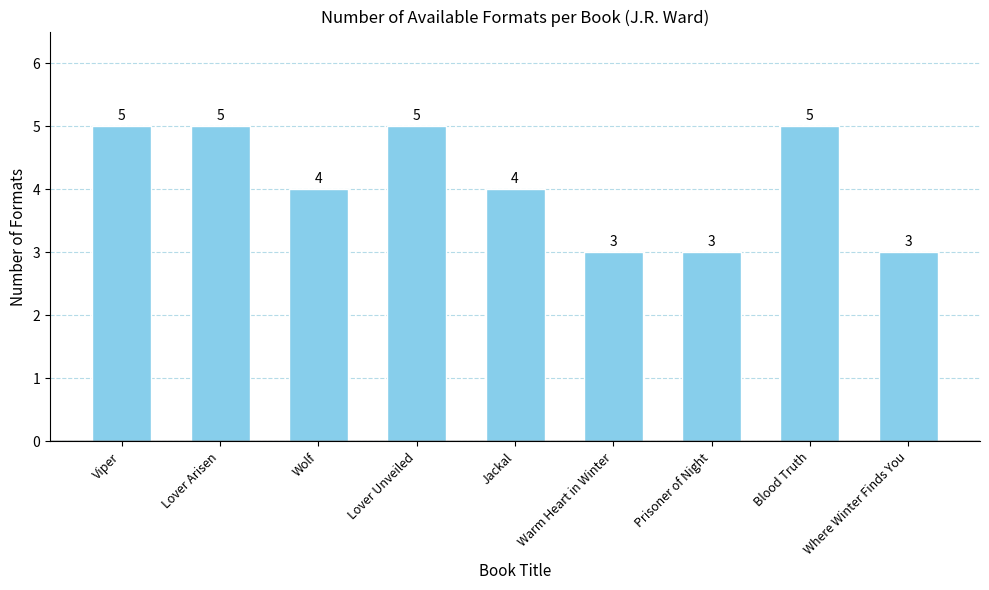

Reading left to right, what are all the values shown in this chart?

5	5	4	5	4	3	3	5	3